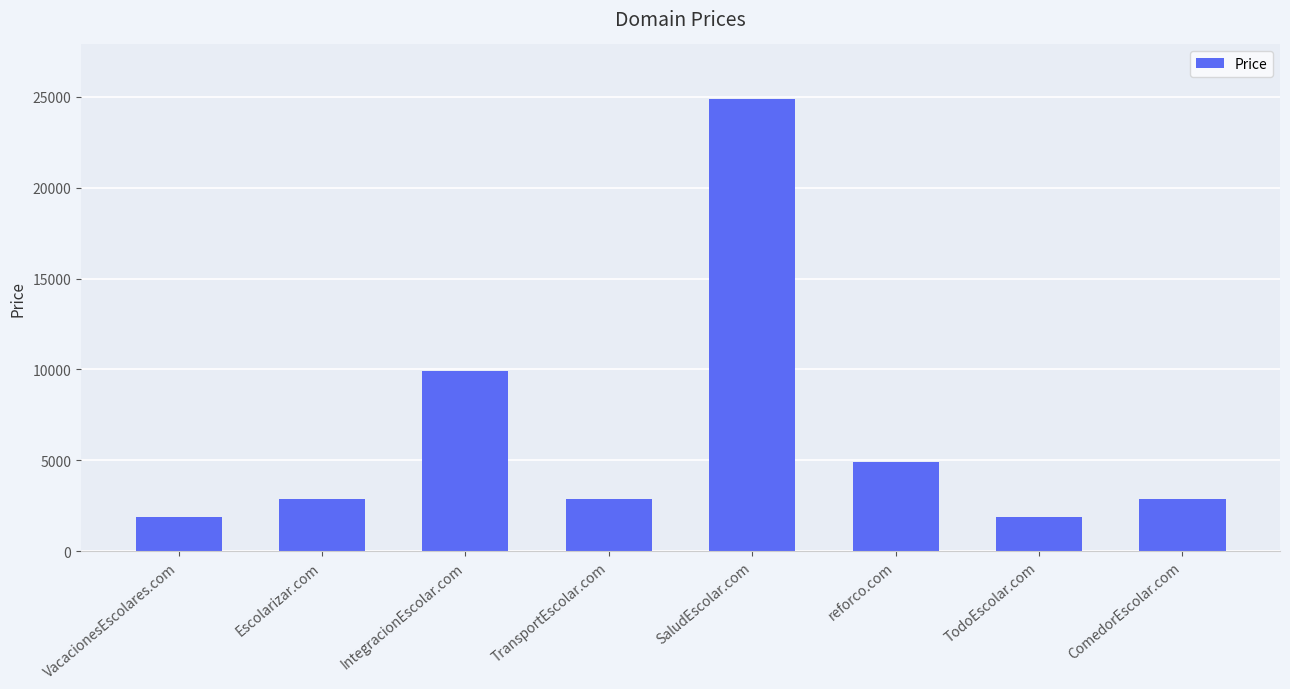

Which has a higher value, TransportEscolar.com or VacacionesEscolares.com?

TransportEscolar.com